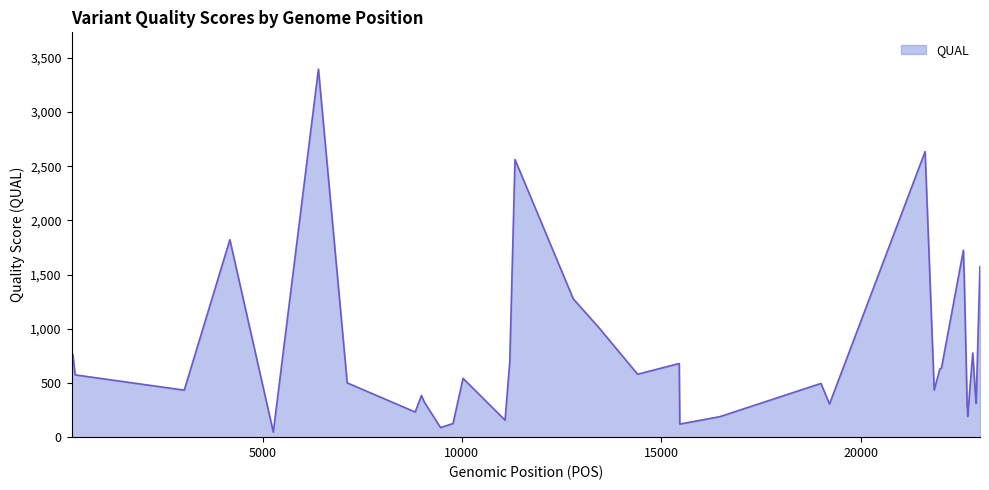

What is the sum of all values?

31211.2